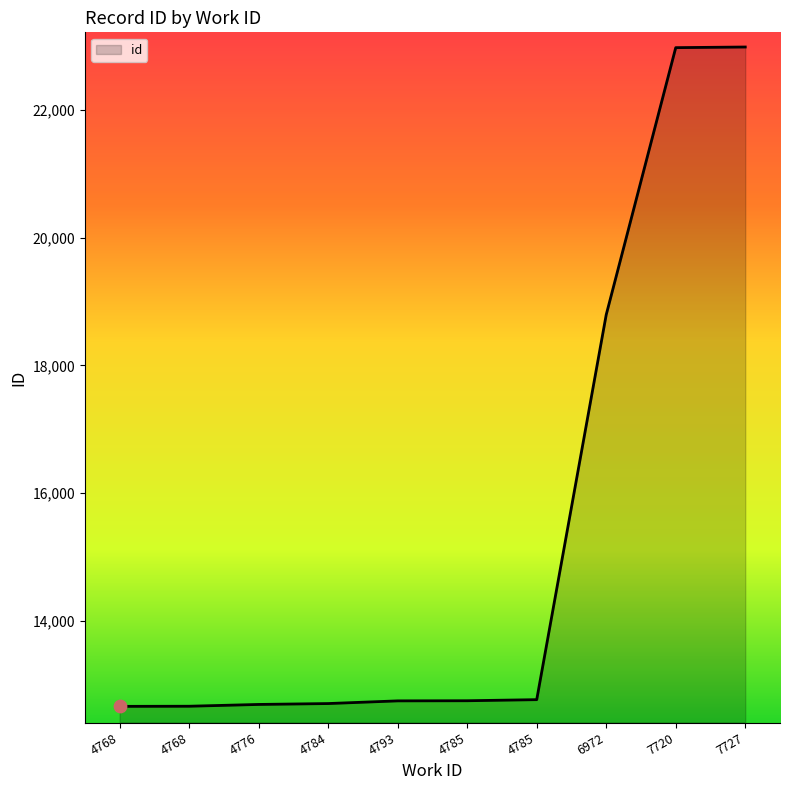

What is the change in value from 4784 to 7720?

+10274